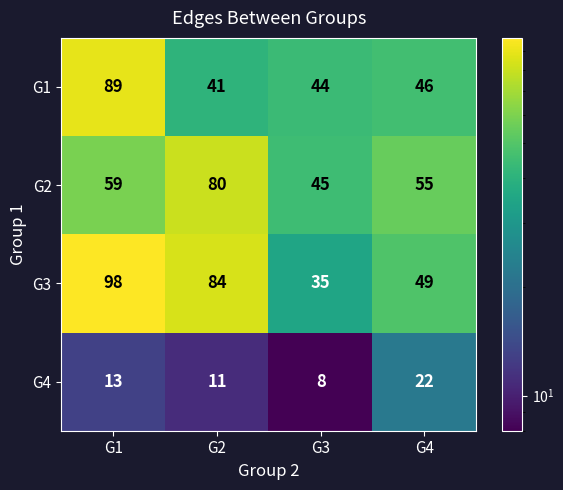

At how many categories does at least one series exceed 80?

2